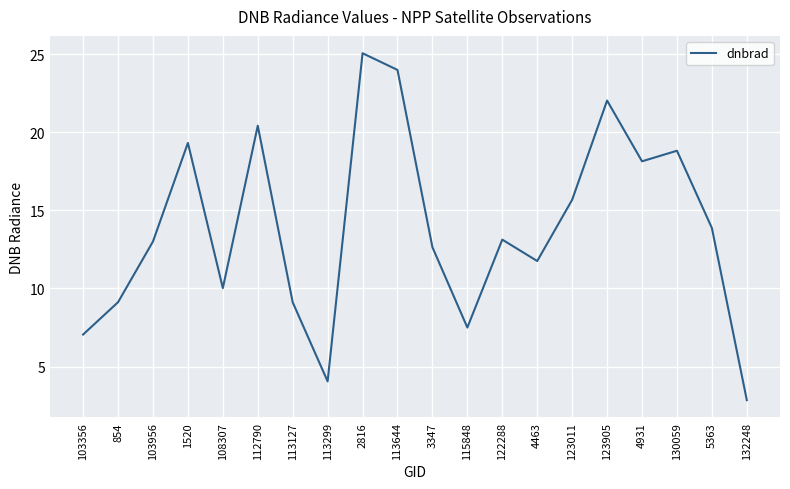

What position from the left is 132248?

20